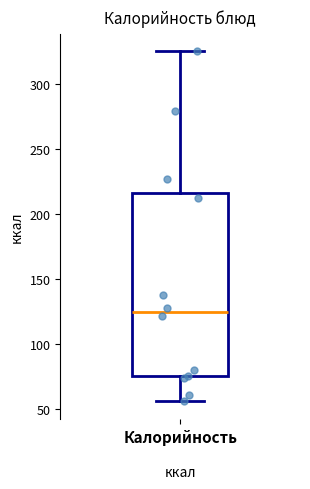

Read this box plot against the y-axis: the position of the median line, the range covered by the box, and the ends of both whiskers. The values are not printed on the chart, so give them approximately, as read against the axis.

median 125, box 75 to 215, whiskers 55 to 325